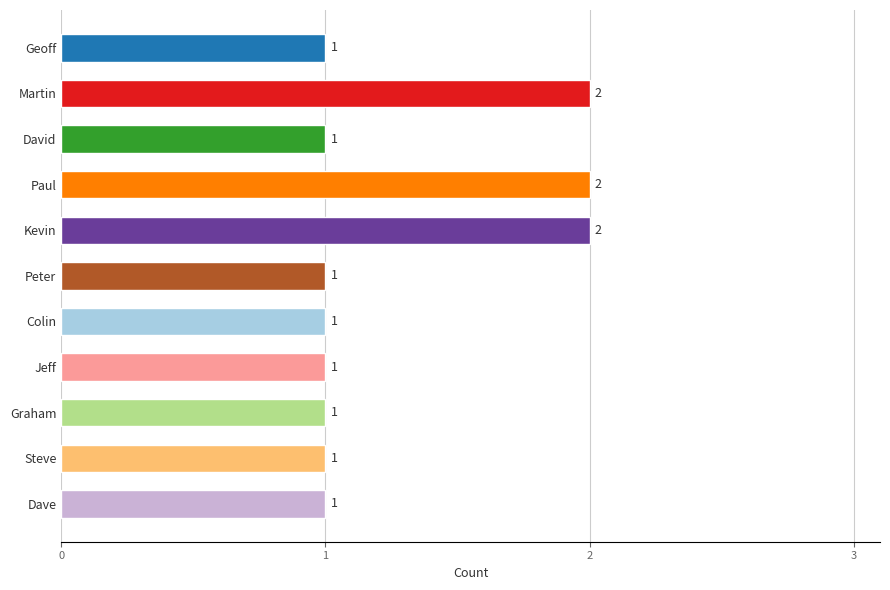

Count the values in the range 1 to 2.

11